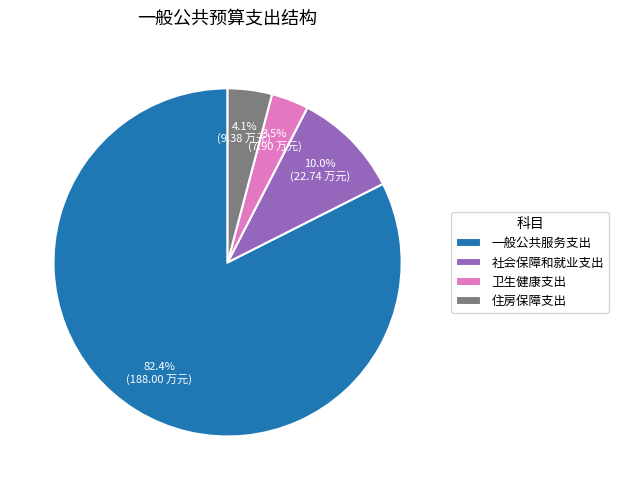

True or false: 卫生健康支出 accounts for 9% of the total.

False